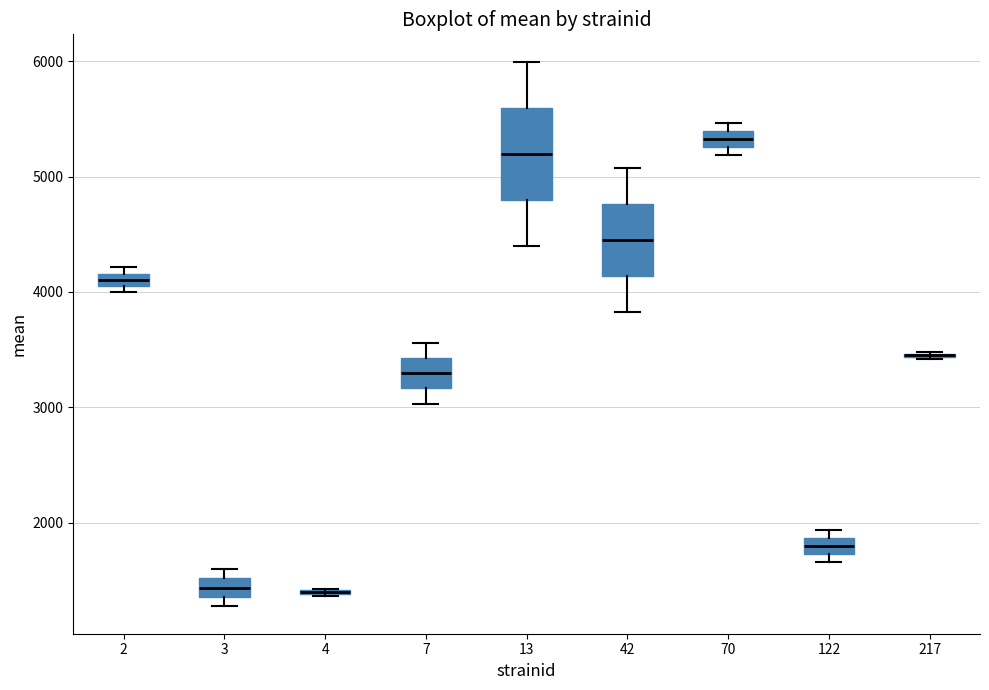

Comparing the boxes themselves (not the whiskers), which one is the tallest?

13